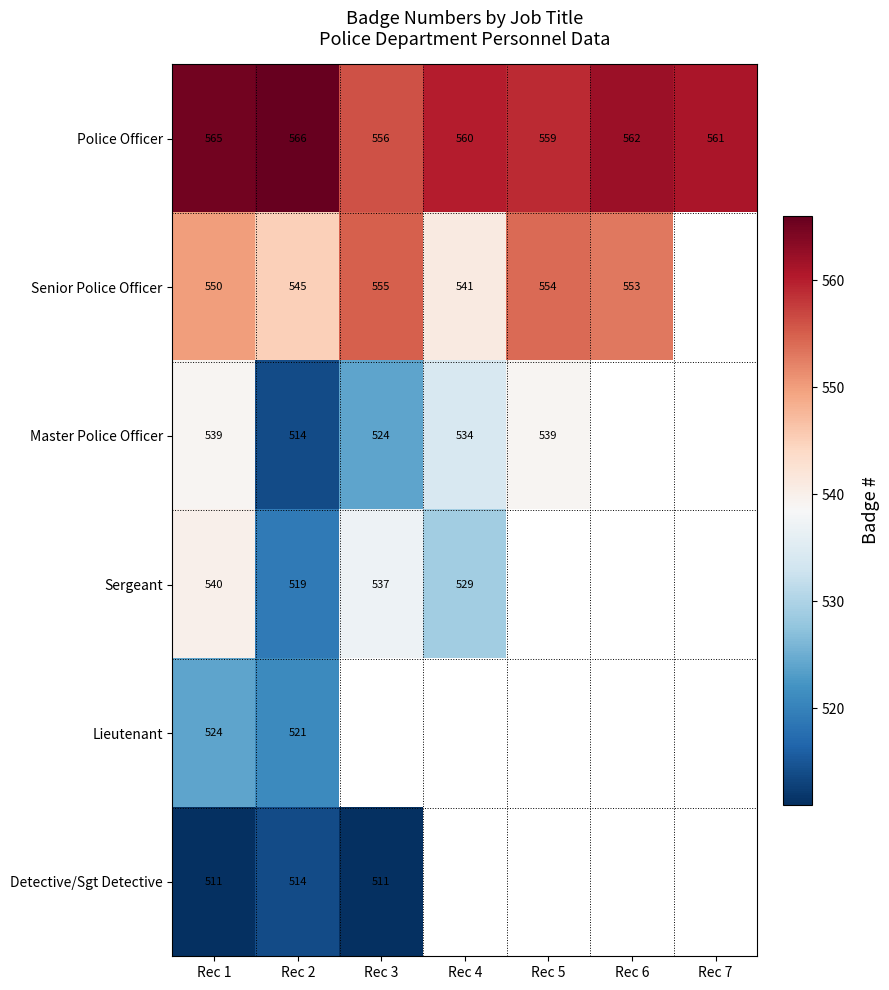

The value of Senior Police Officer at Rec 6 is 553. True or false?

True